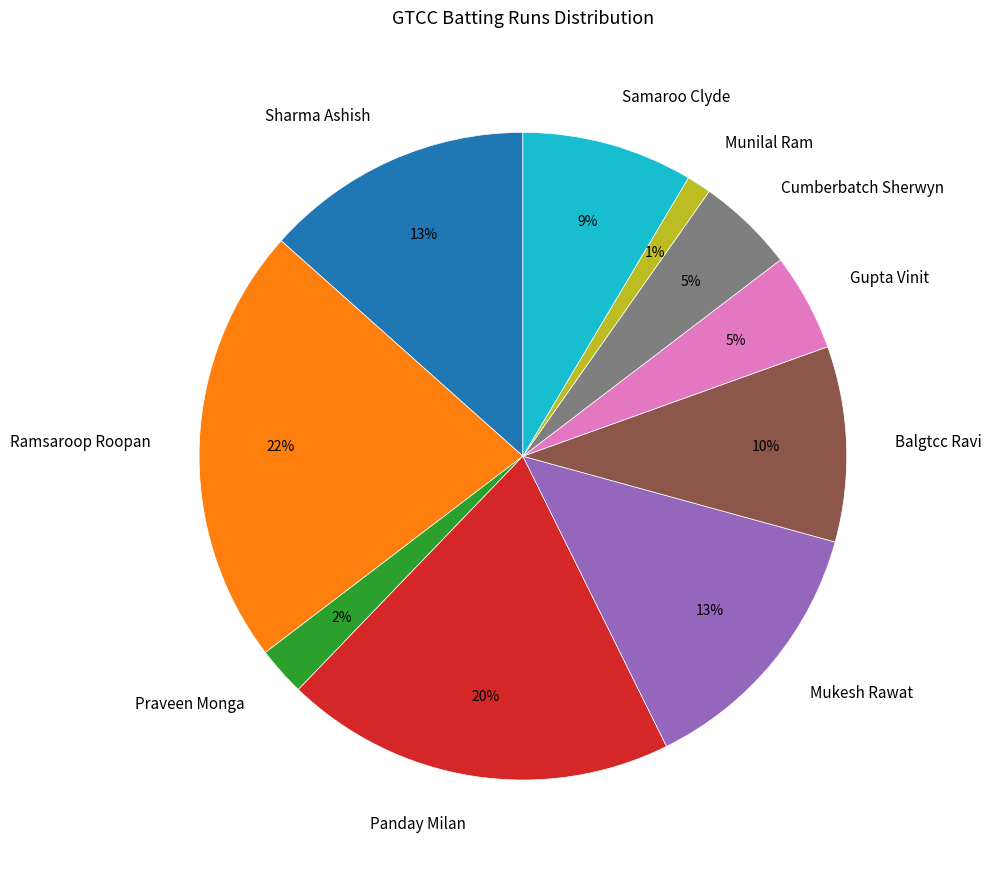

How many slices are in this pie chart?

10